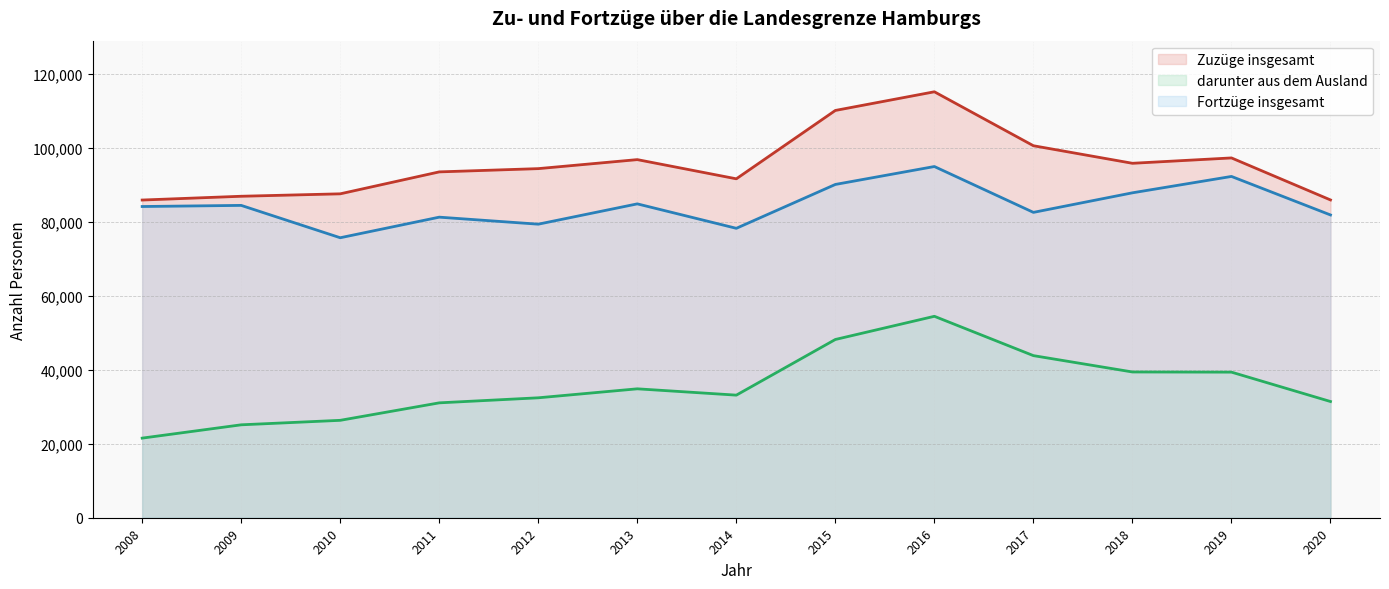

Read the darunter aus dem Ausland value at 2011, to the nearest 100.

31000